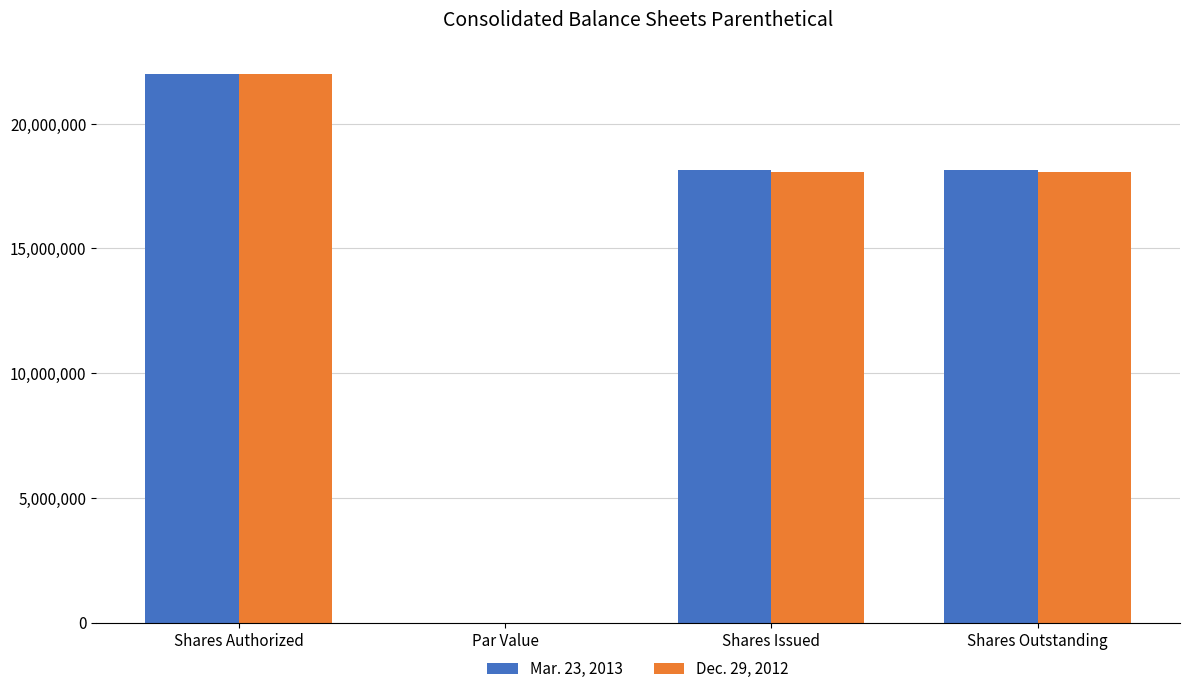

Count the Dec. 29, 2012 values in the range 18068852 to 22000000.

3